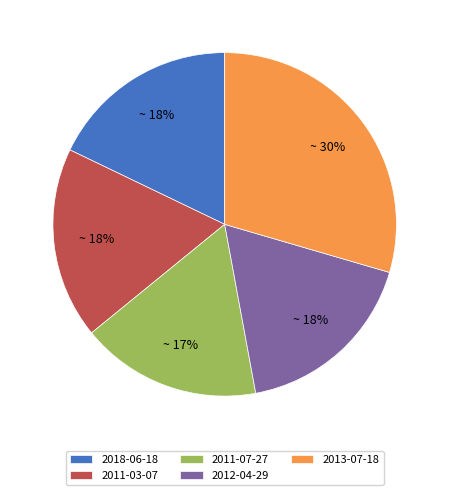

To the nearest percent, what percentage of the pie is 2011-03-07?

18%